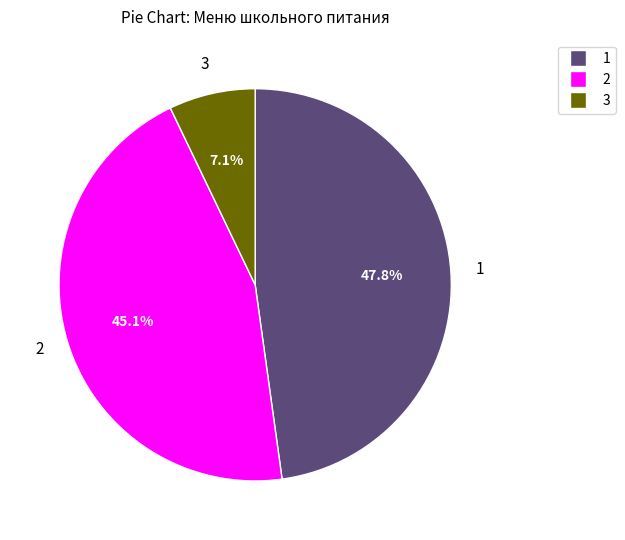

Does any single category account for the majority?

No